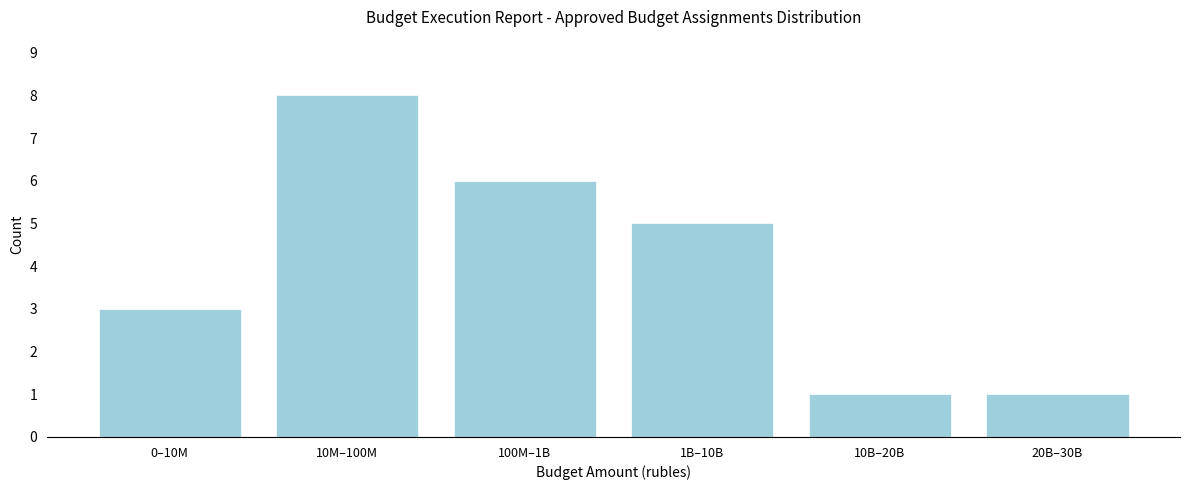

Reading left to right, list all the values displayed in this chart.

3	8	6	5	1	1